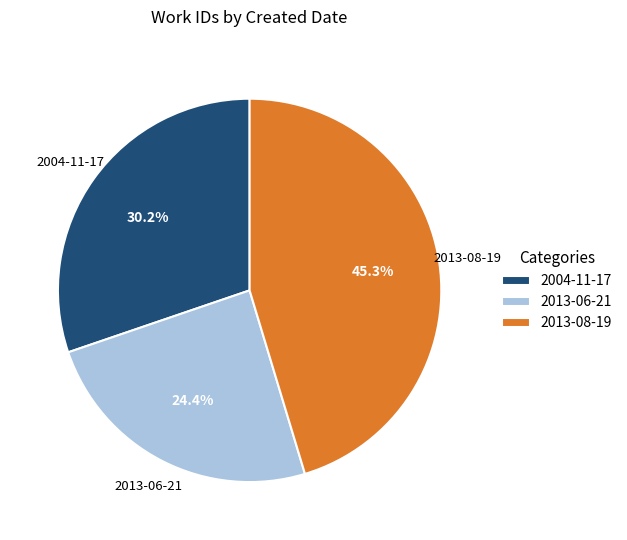

How much of the chart is everything except 2013-06-21?

75.6%